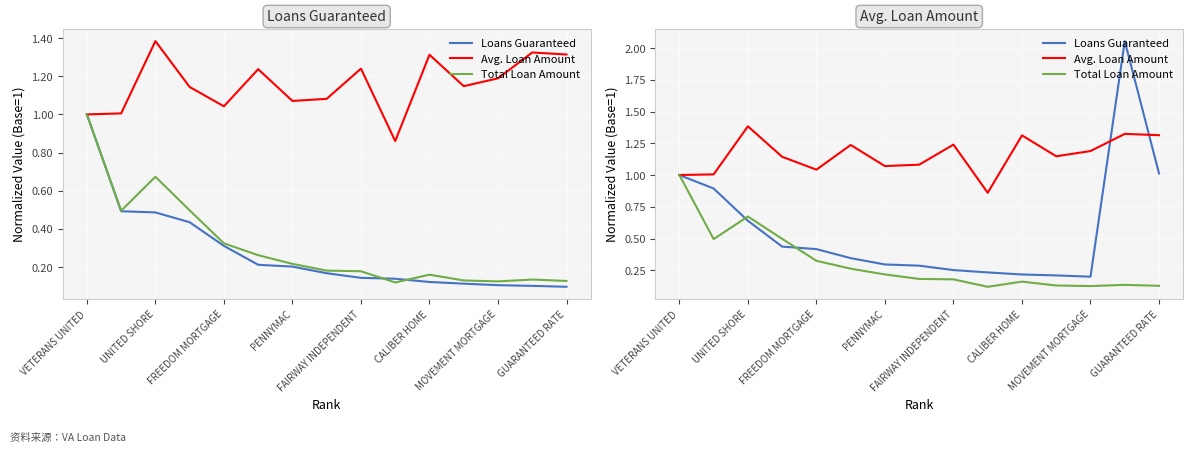

How many data points does each series have?

15